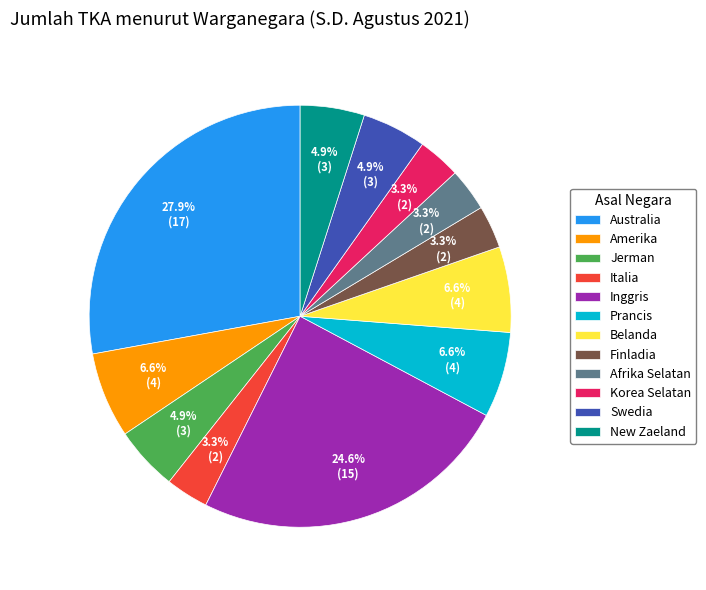

How many segments does this pie chart have?

12